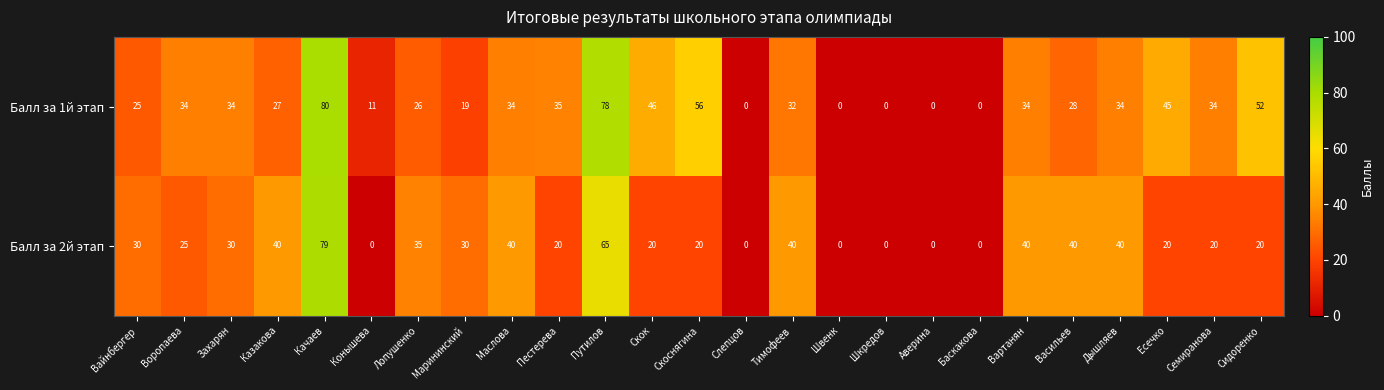

What is the maximum value shown in the chart?

80